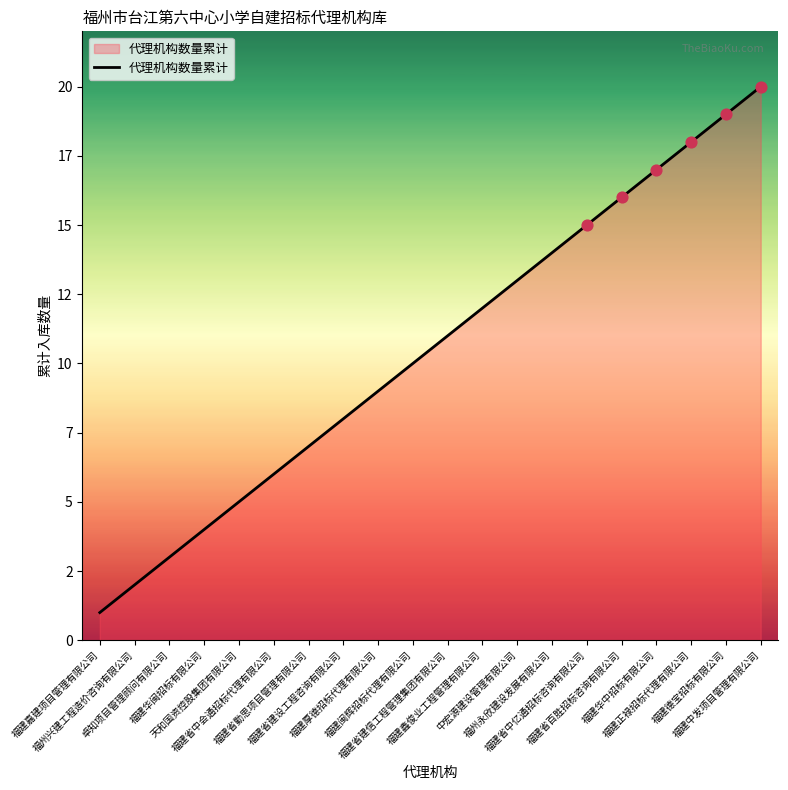

Does the chart have visible grid lines?

No